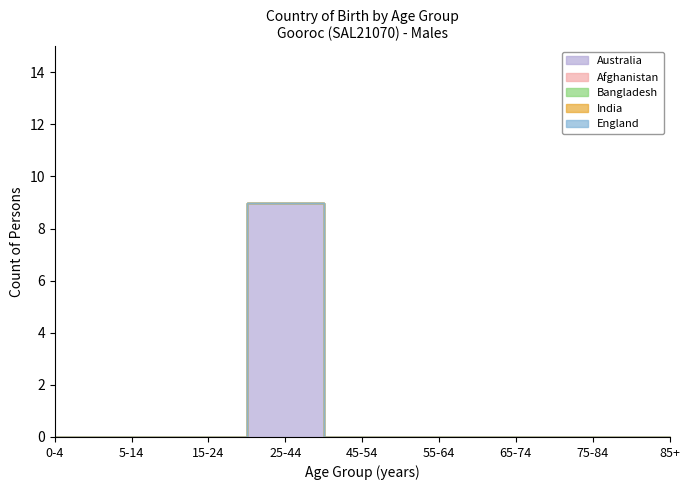

At which label is 0-4 years closest to 0?

Afghanistan